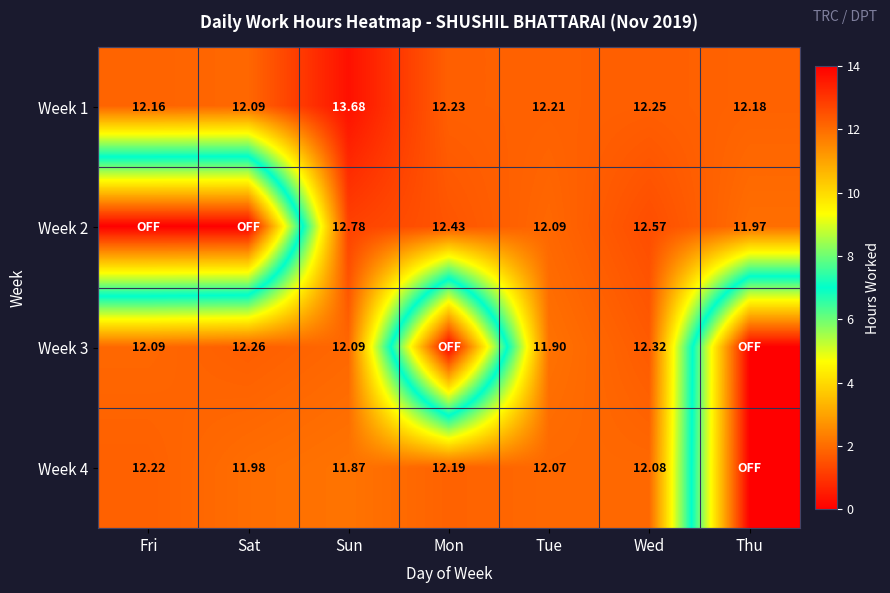

What is the difference between the second highest and minimum values in the Week 1 series?

0.2